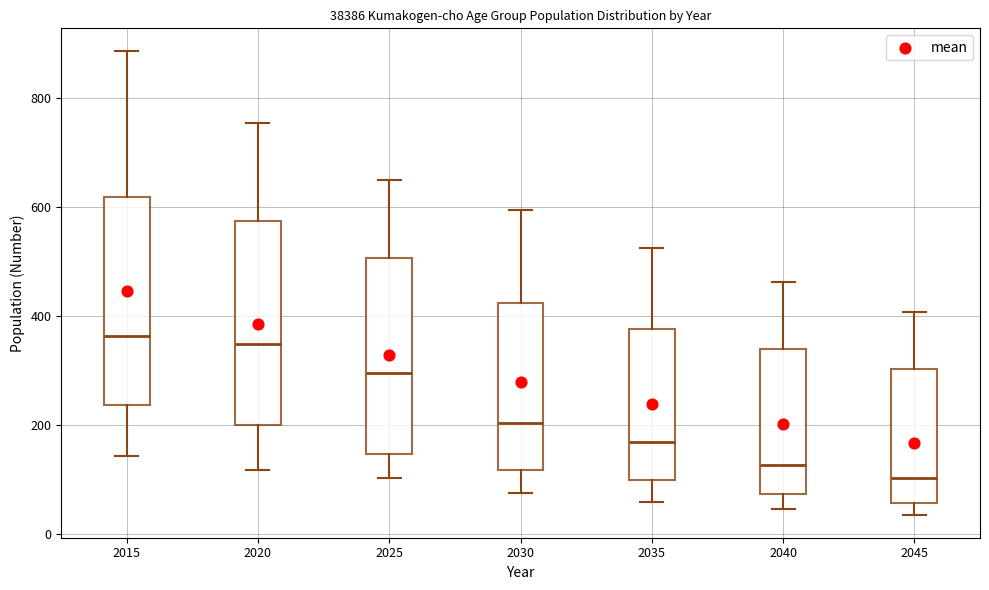

Where does the median line of the box at x = 2030 sit on the y-axis? The values are not printed on the chart, so give them approximately, as read against the axis.

200